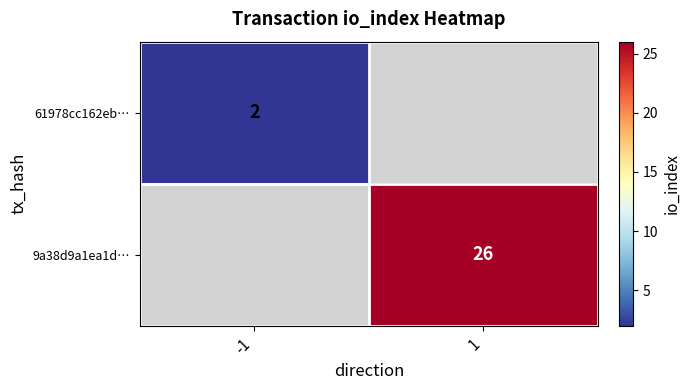

The 9a38d9a1ea1d… series shows 26 at 1. True or false?

True